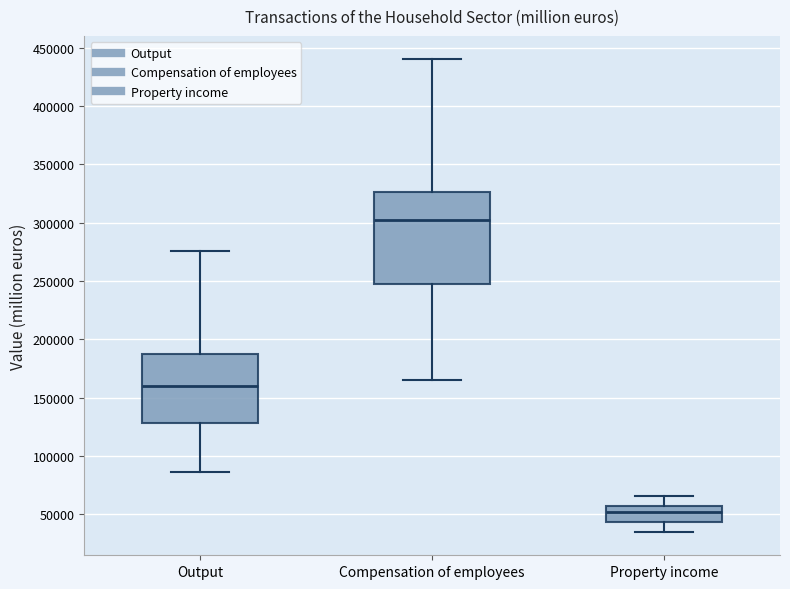

Which box has the lowest median line?

Property income